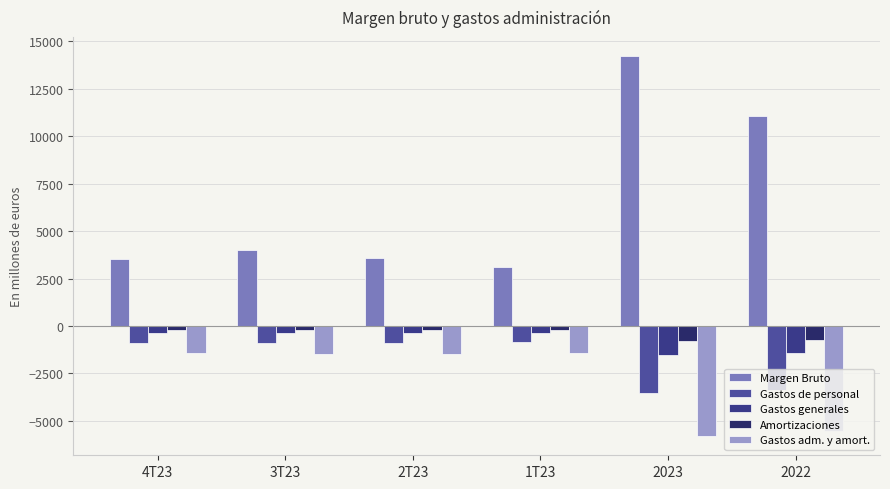

What is the value of the Amortizaciones bar at the 4th from the left?

-185.7